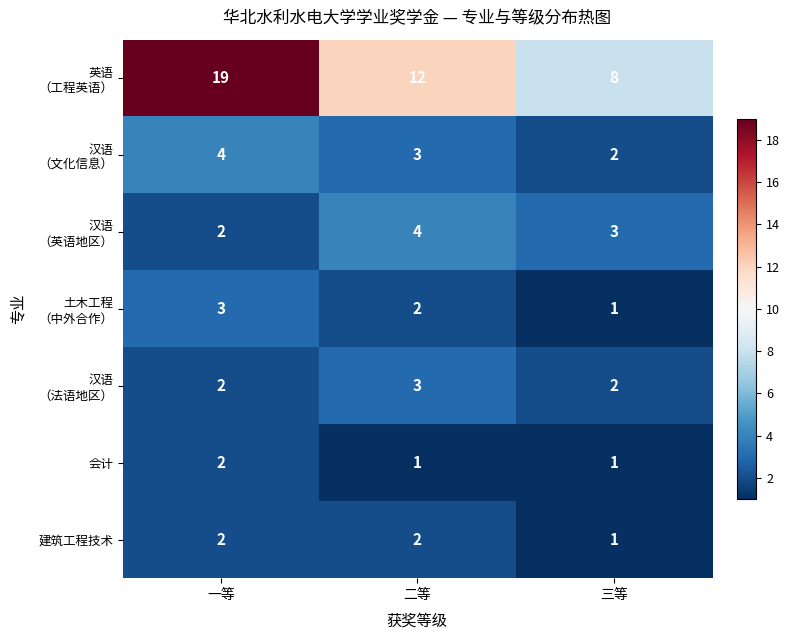

At which category is the sum across all series the highest?

一等